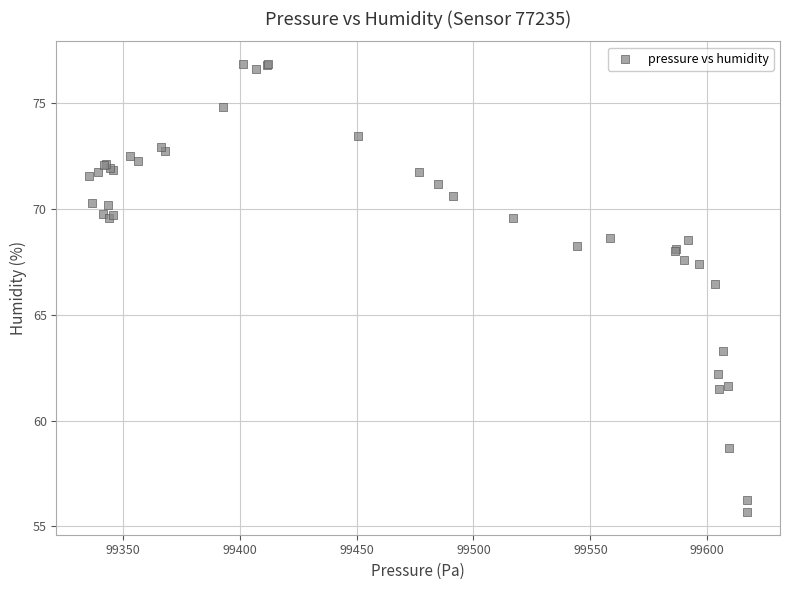

What Y value in the scatter plot is closest to 66?

66.4